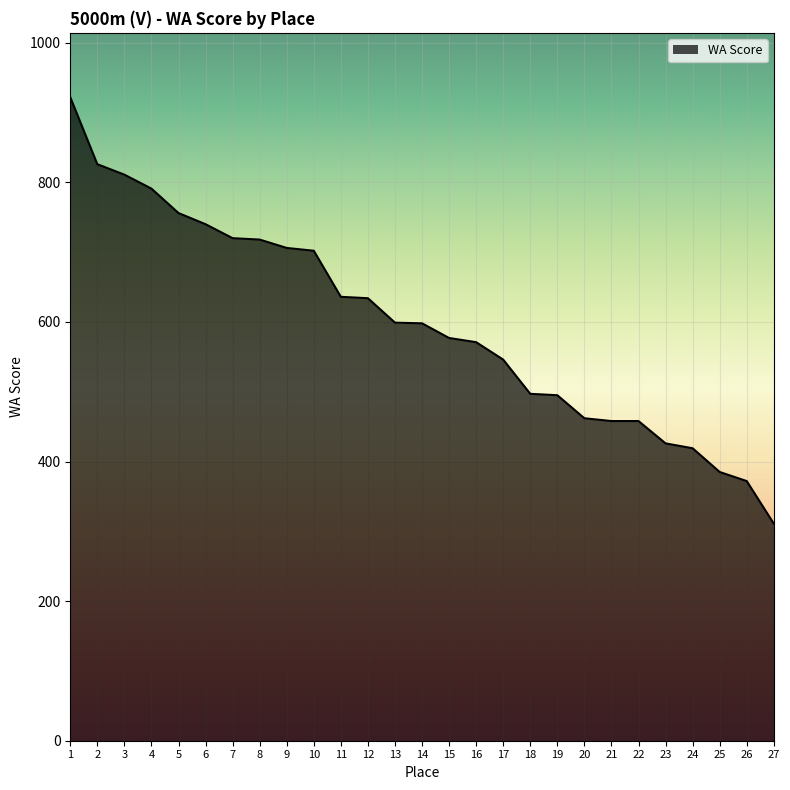

What is the minimum value shown in the chart?

311